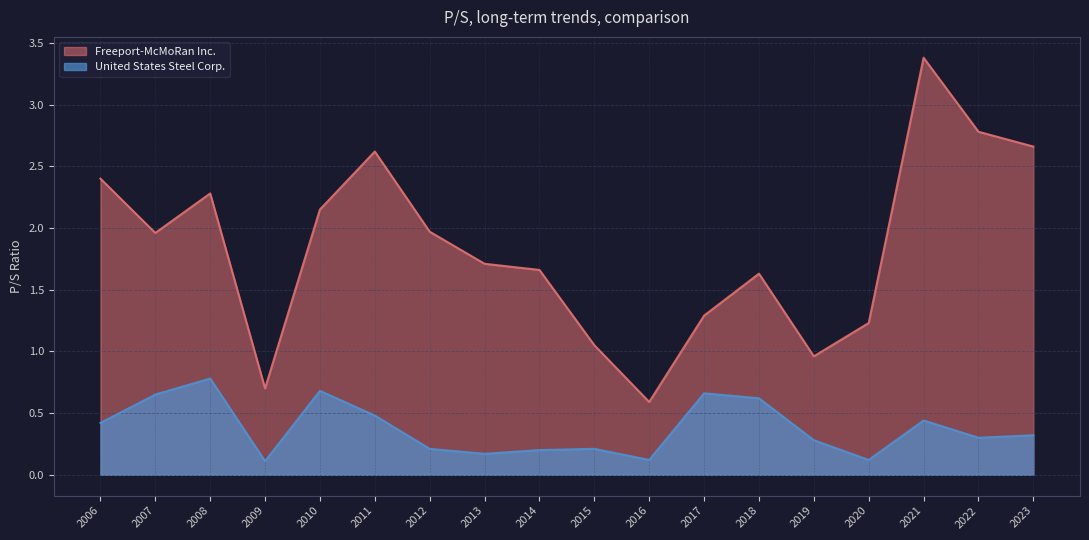

At 2009, list the series in order from smallest to largest.

United States Steel Corp., Freeport-McMoRan Inc.